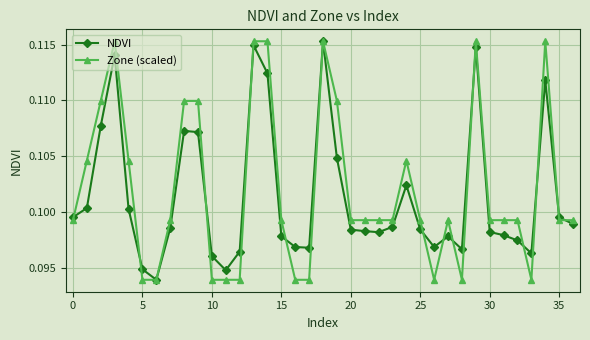

How many NDVI values are between 0 and 1?

37